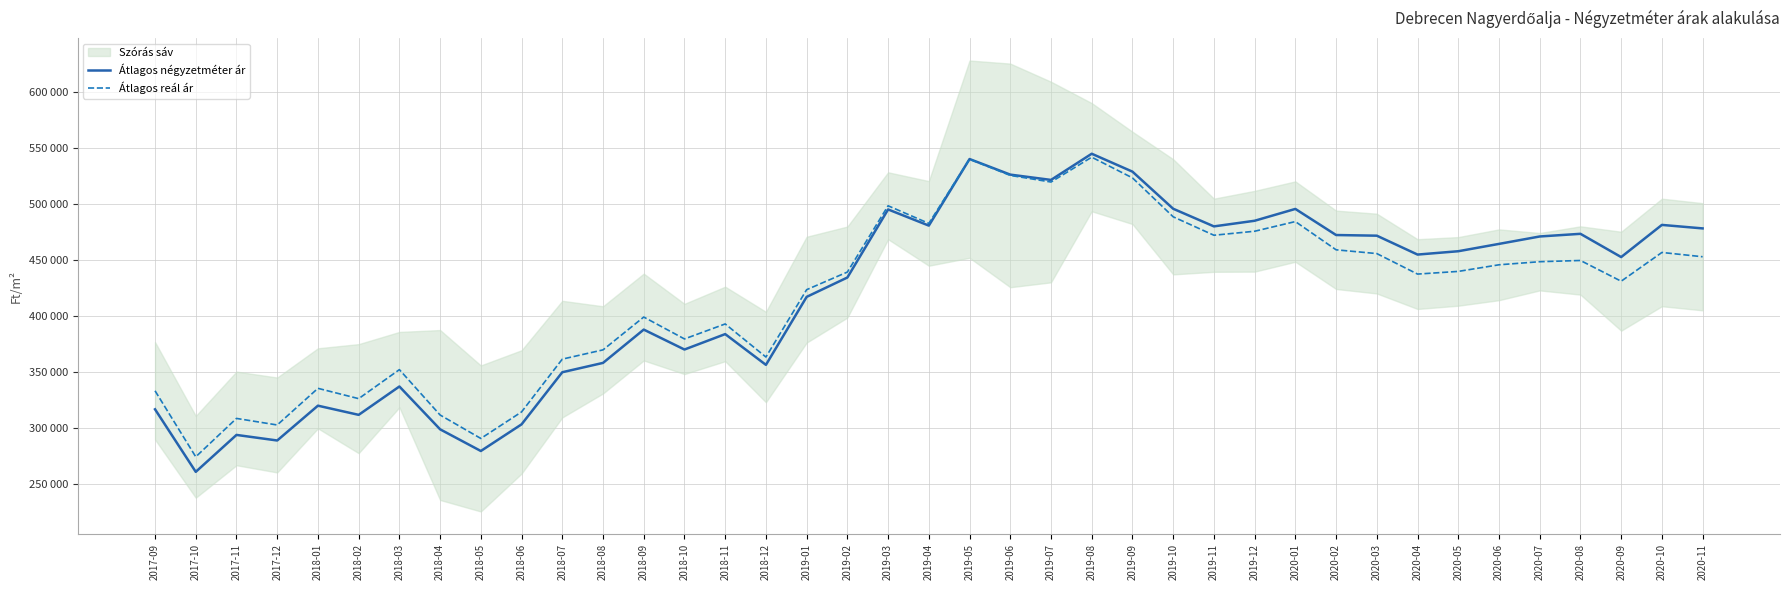

What is the label of the 7th point from the right?

2020-05